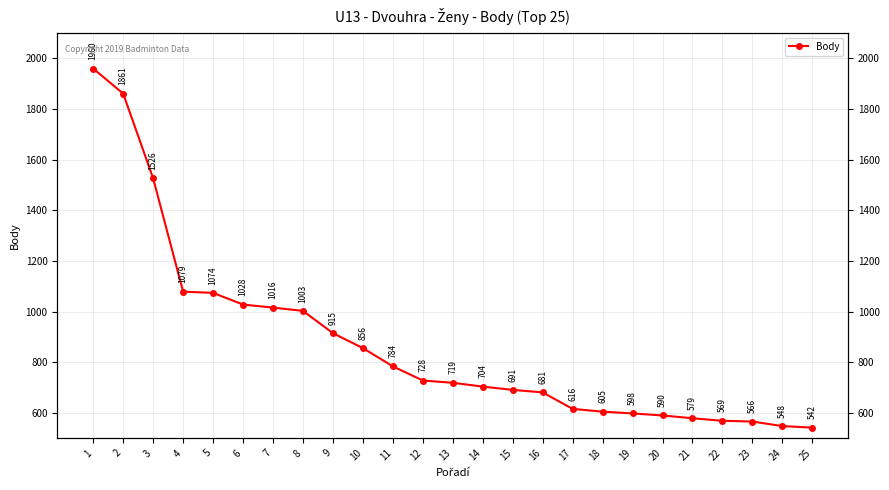

Is it true that the value at 25 is 542?

True